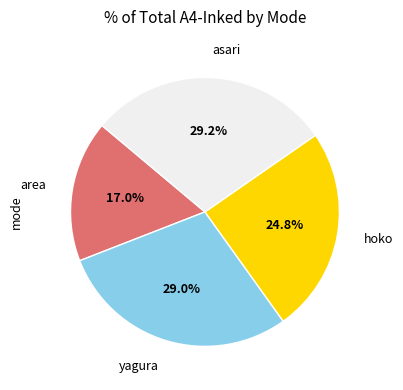

Is there any slice that represents more than half of the pie?

No